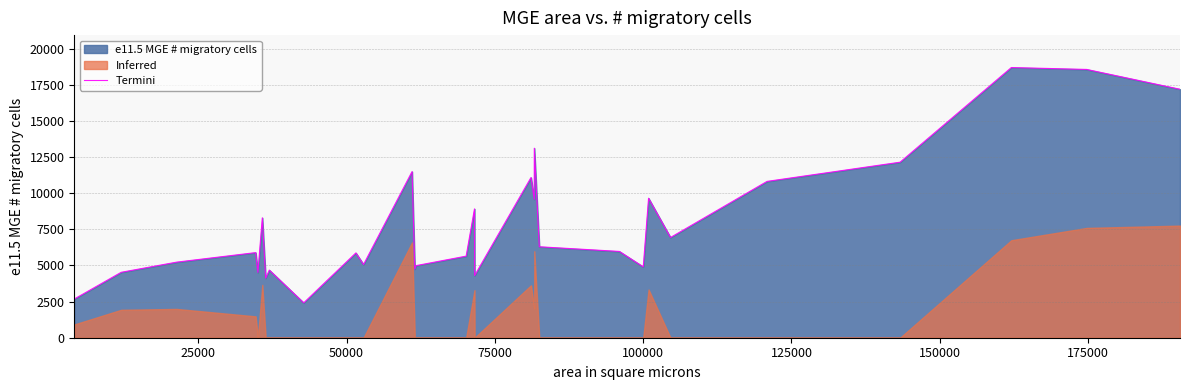

How many data points are above 5967?

14